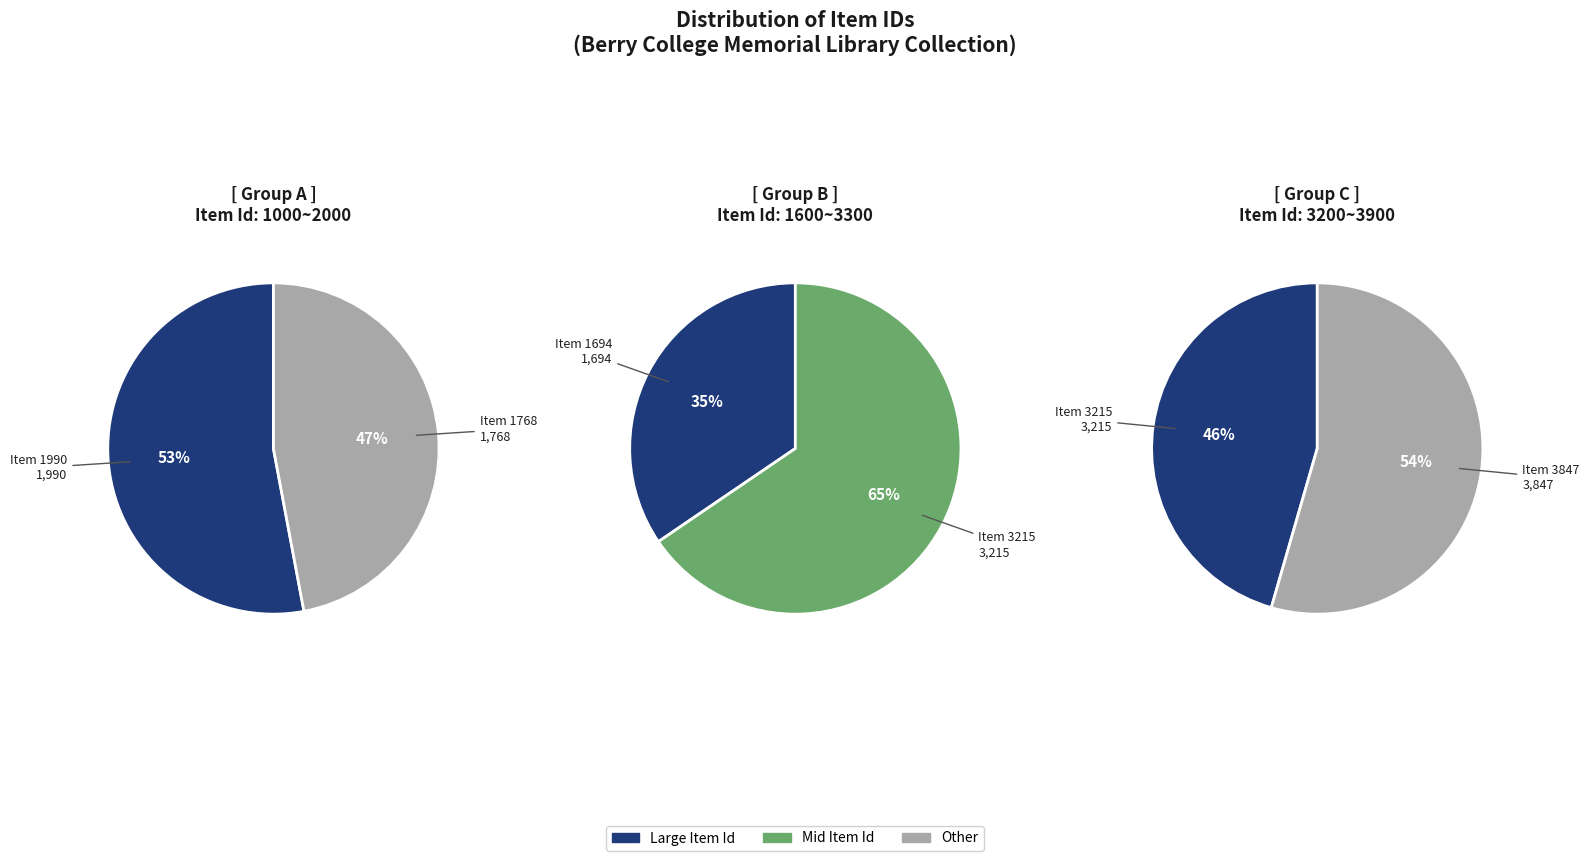

What is the change in value from Item 1768 to Item 1694?

-74